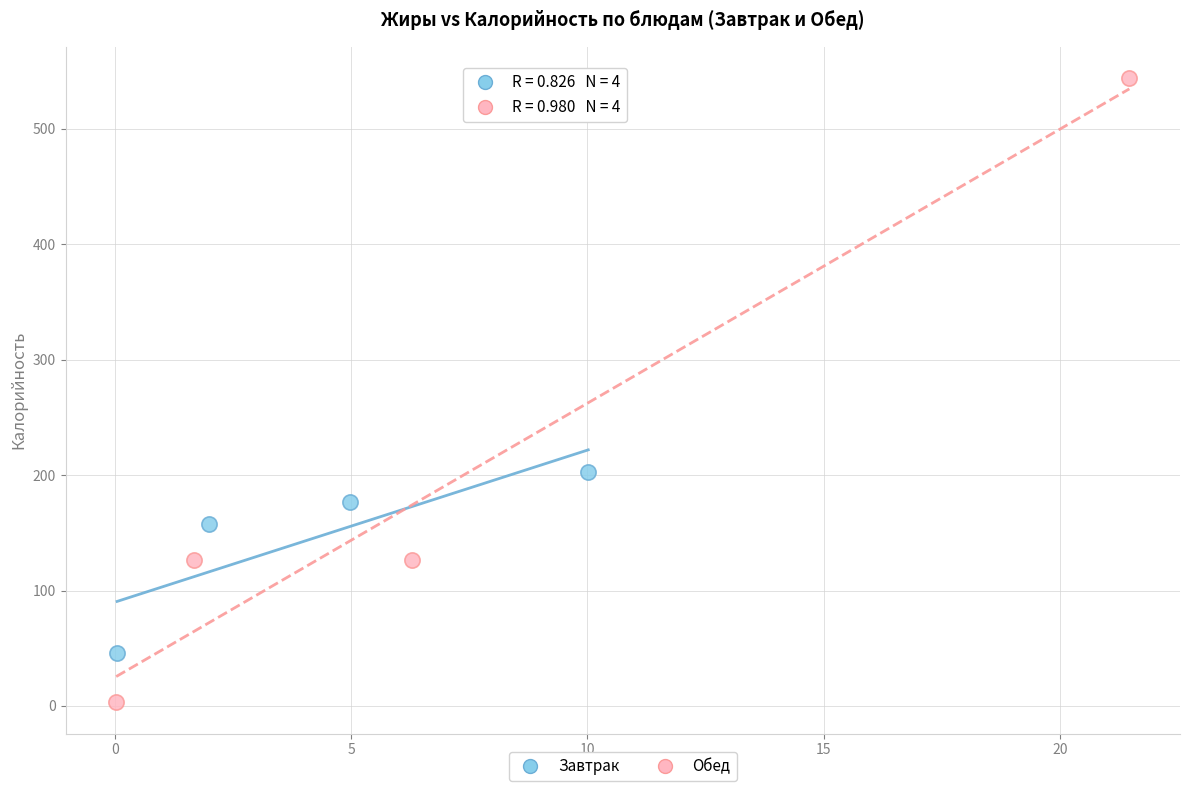

Which series has the largest Y range (max minus min)?

Обед